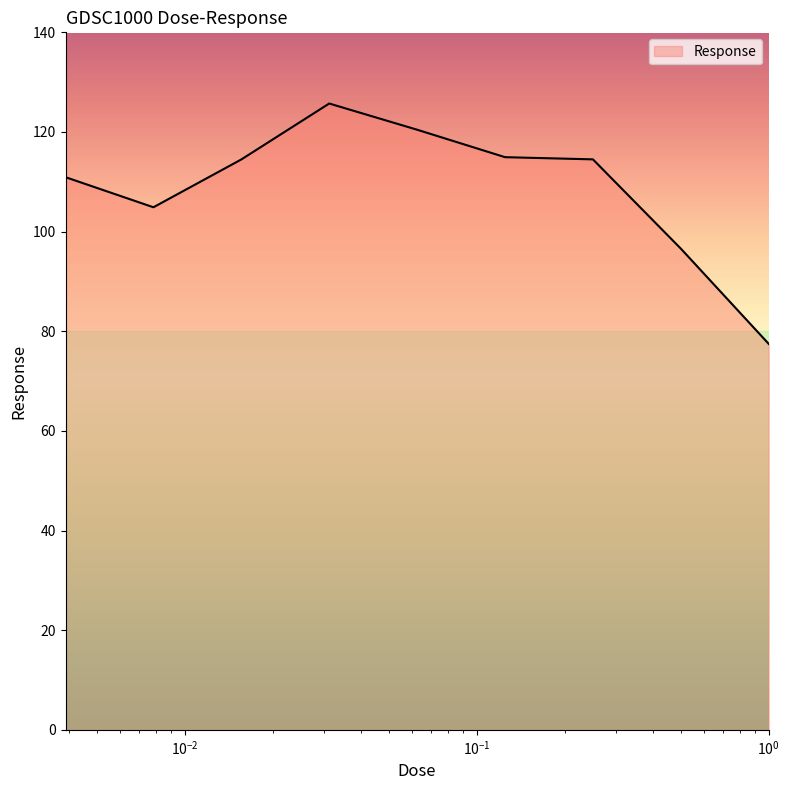

What is the greatest value displayed?

125.7